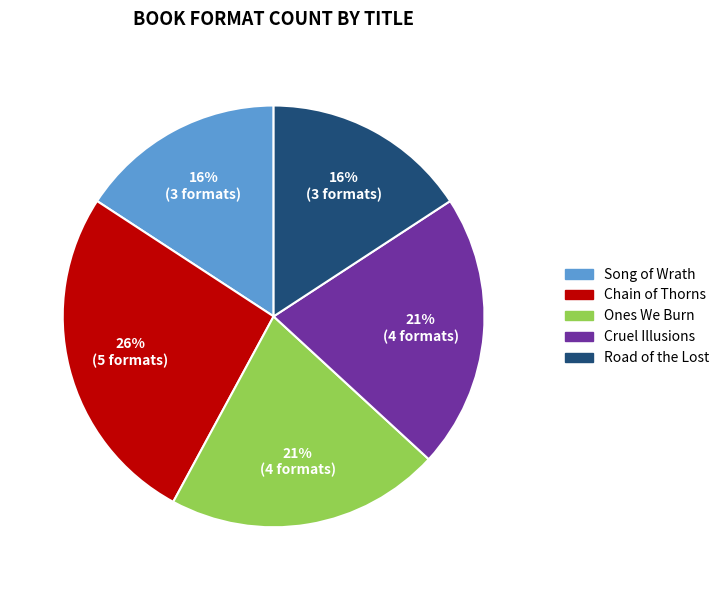

What percentage is the Cruel Illusions slice, to the nearest percent?

21%